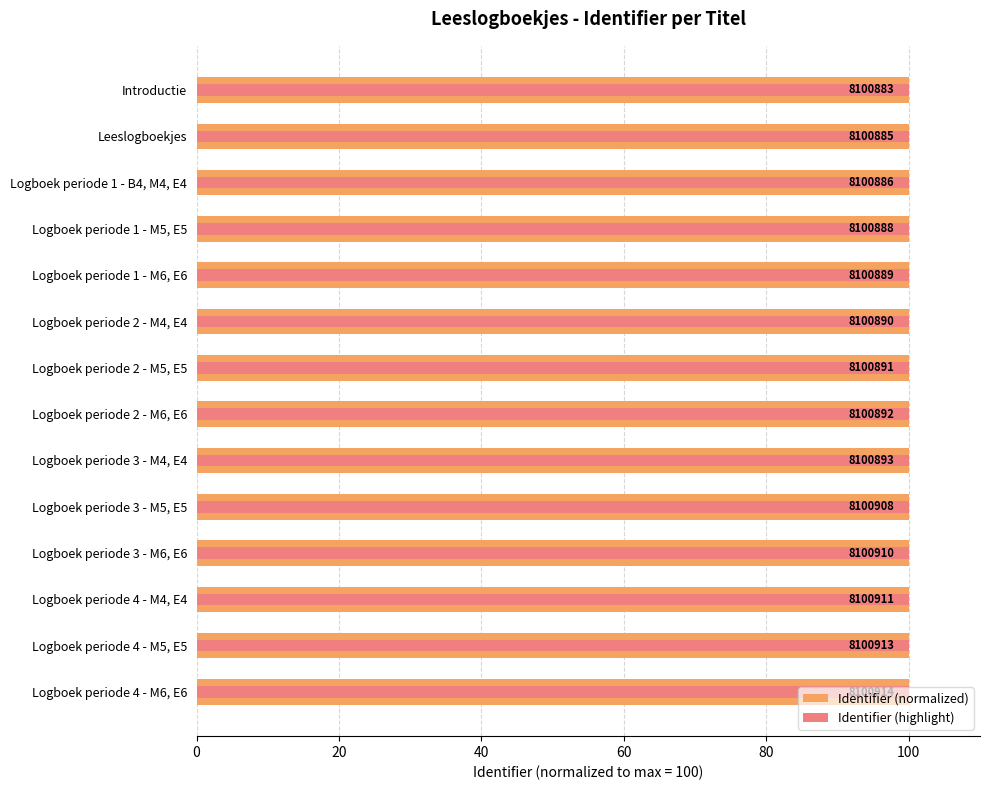

What is the minimum value shown in the chart?

100.0